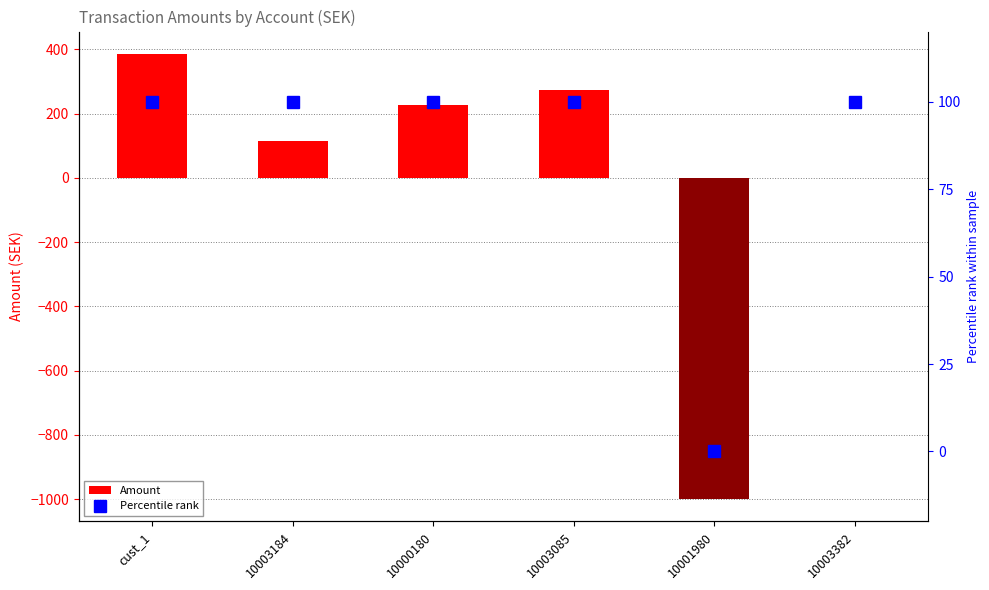

How many categories are shown in the chart?

6